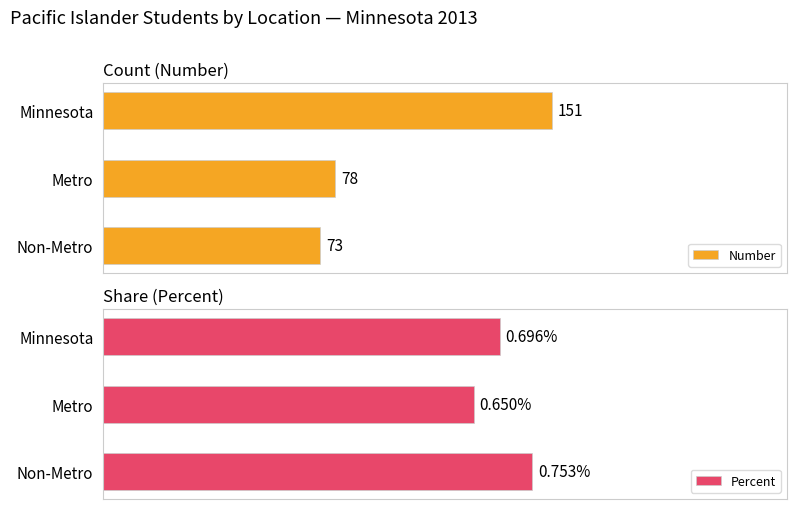

What is the greatest value displayed?

151.0